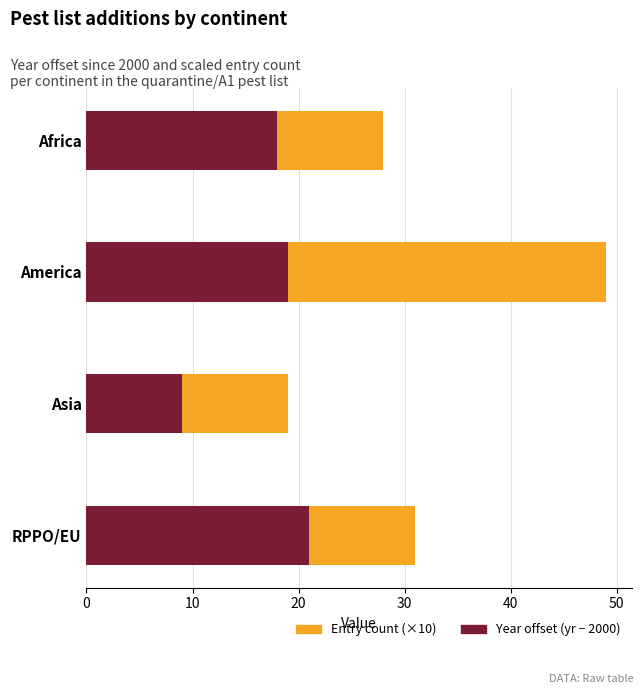

At which category is the sum across all series the highest?

America